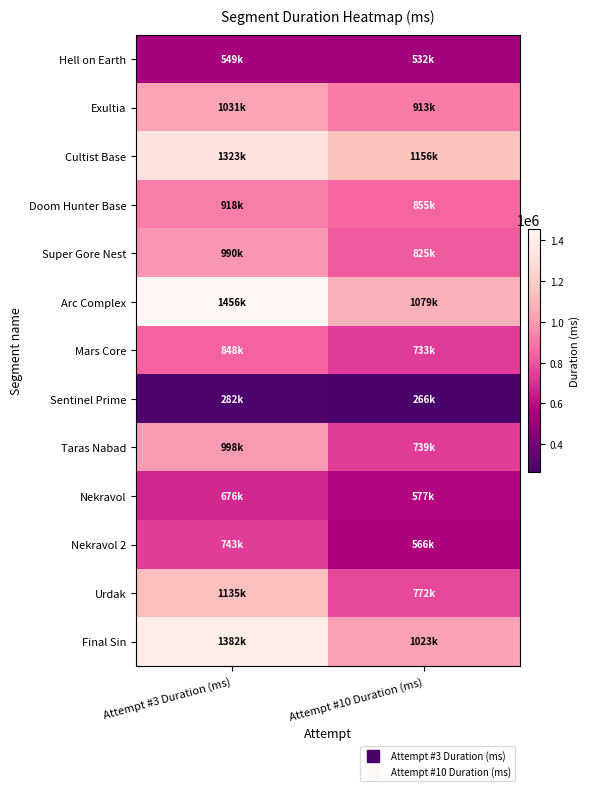

Reading right to left, extract all data points from this chart.

Hell on Earth: Attempt #10 Duration (ms)=532065	Attempt #3 Duration (ms)=548534
Exultia: Attempt #10 Duration (ms)=913364	Attempt #3 Duration (ms)=1030544
Cultist Base: Attempt #10 Duration (ms)=1155741	Attempt #3 Duration (ms)=1323049
Doom Hunter Base: Attempt #10 Duration (ms)=855333	Attempt #3 Duration (ms)=917547
Super Gore Nest: Attempt #10 Duration (ms)=824910	Attempt #3 Duration (ms)=990349
Arc Complex: Attempt #10 Duration (ms)=1079319	Attempt #3 Duration (ms)=1455828
Mars Core: Attempt #10 Duration (ms)=732788	Attempt #3 Duration (ms)=847973
Sentinel Prime: Attempt #10 Duration (ms)=265610	Attempt #3 Duration (ms)=282465
Taras Nabad: Attempt #10 Duration (ms)=738662	Attempt #3 Duration (ms)=998081
Nekravol: Attempt #10 Duration (ms)=577158	Attempt #3 Duration (ms)=675579
Nekravol 2: Attempt #10 Duration (ms)=565677	Attempt #3 Duration (ms)=742627
Urdak: Attempt #10 Duration (ms)=772332	Attempt #3 Duration (ms)=1135078
Final Sin: Attempt #10 Duration (ms)=1022647	Attempt #3 Duration (ms)=1382453